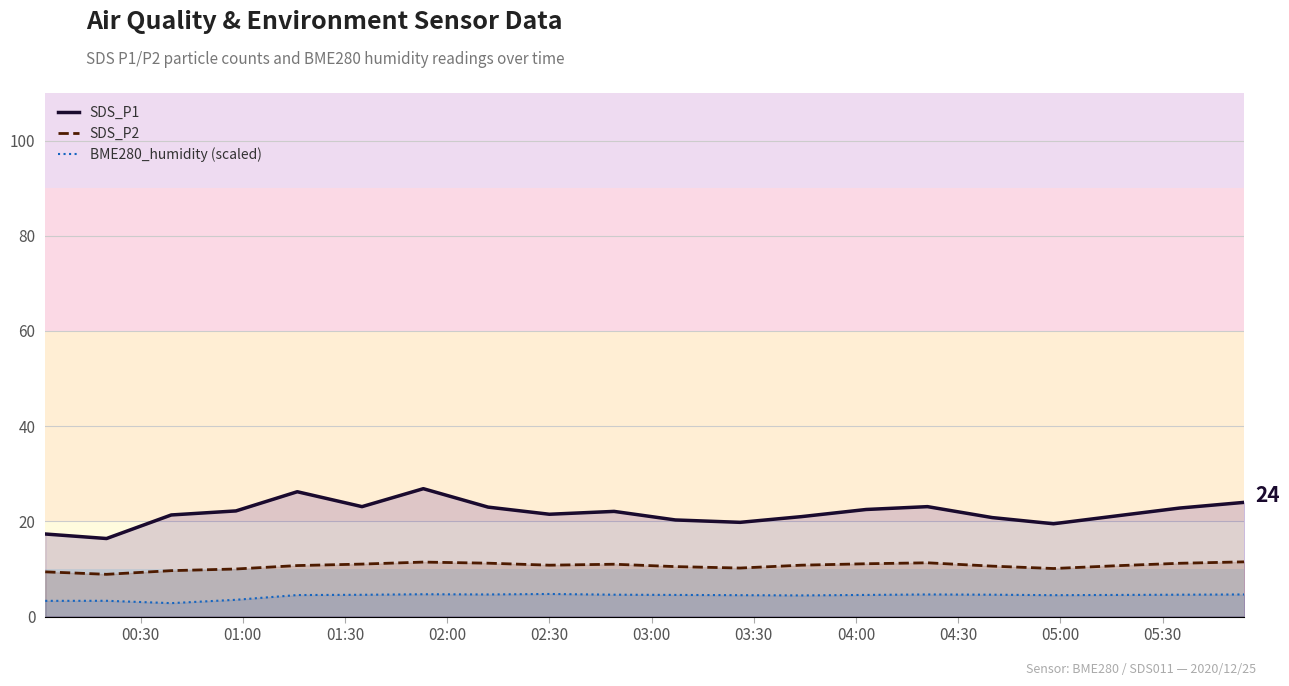

Which series has the largest total across all categories?

SDS_P1